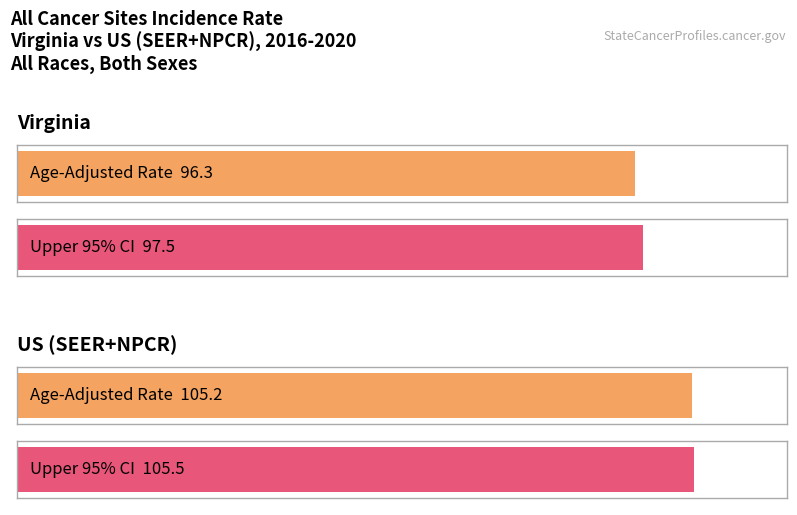

How many values in the Age-Adjusted Incidence Rate series exceed 105?

1